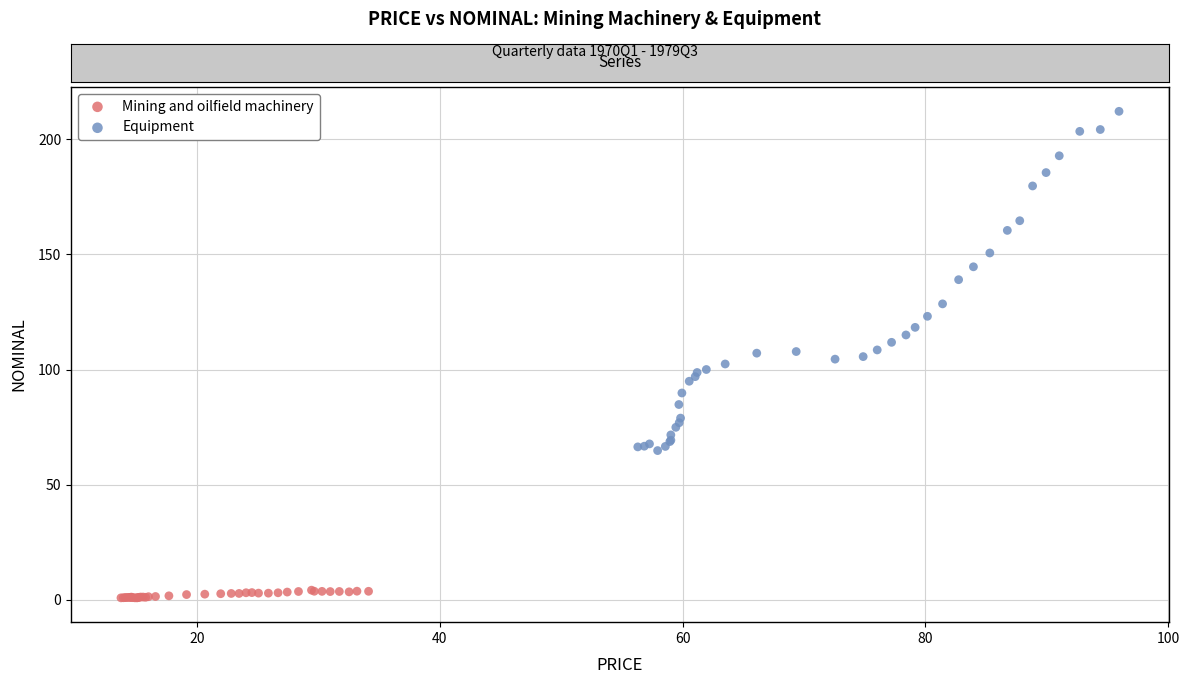

Which series contains the lowest Y value?

Mining and oilfield machinery